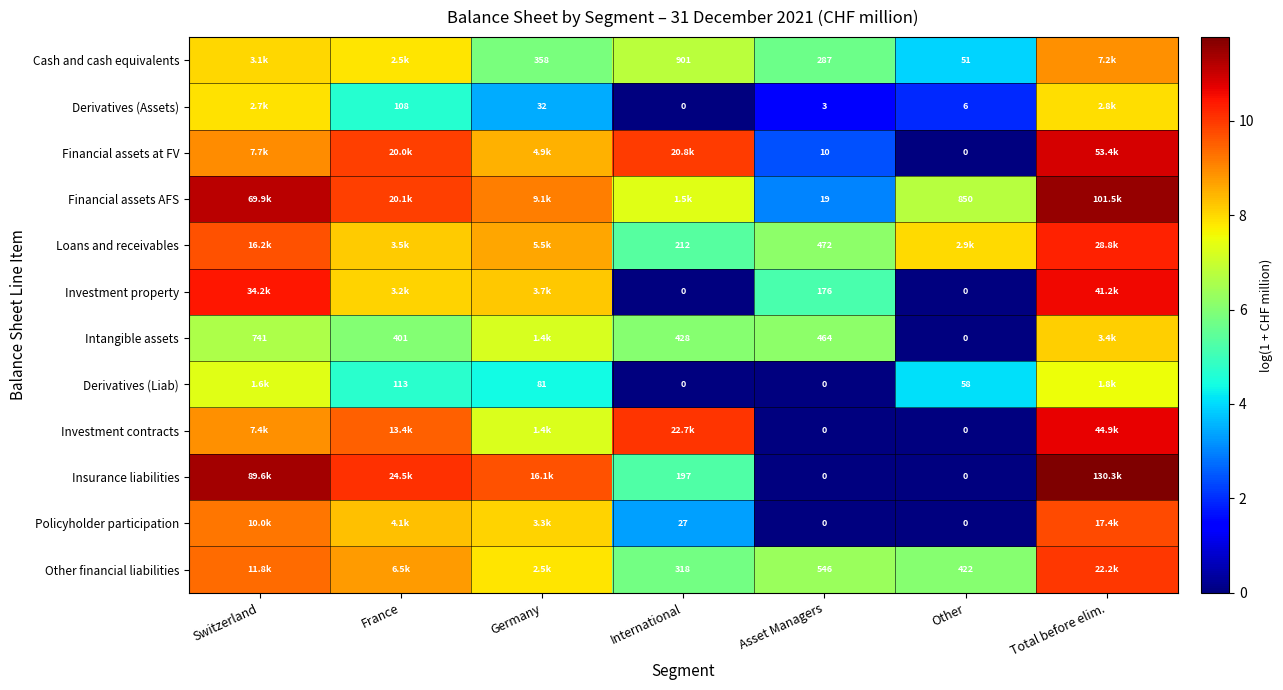

At which category is the sum across all series the highest?

Total before elim.